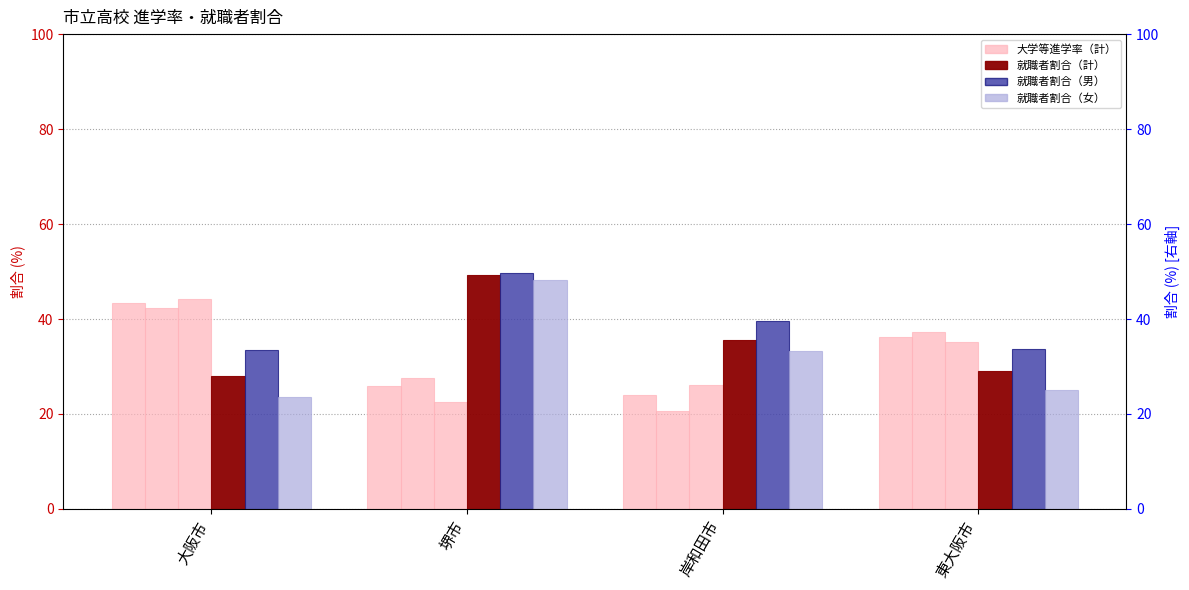

What is the spread (max minus min) of values at 堺市?

27.3